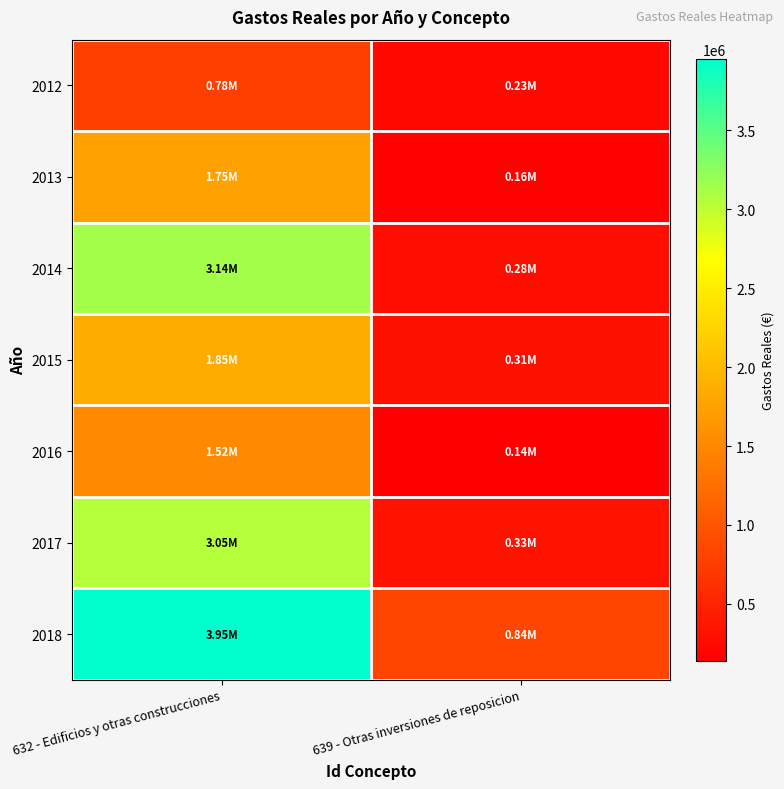

What is the spread (max minus min) of values at 639 - Otras inversiones de reposicion?

697357.9